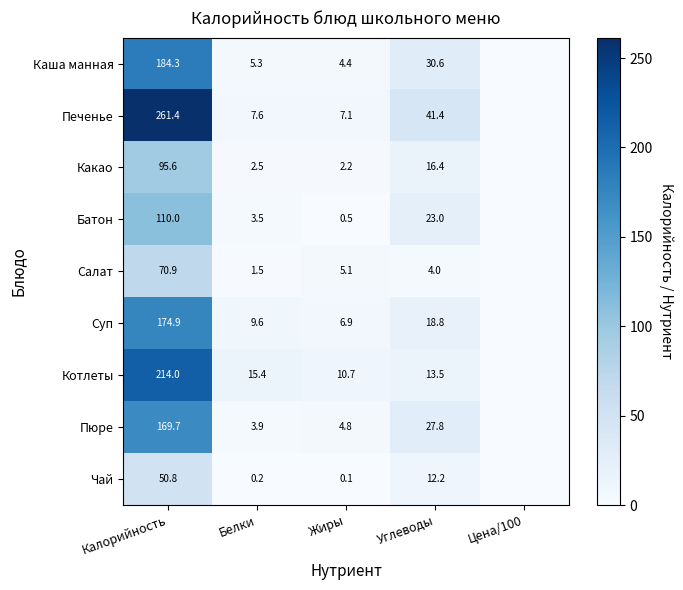

Is the value of Чай at Жиры greater than the value of Суп at Белки?

No